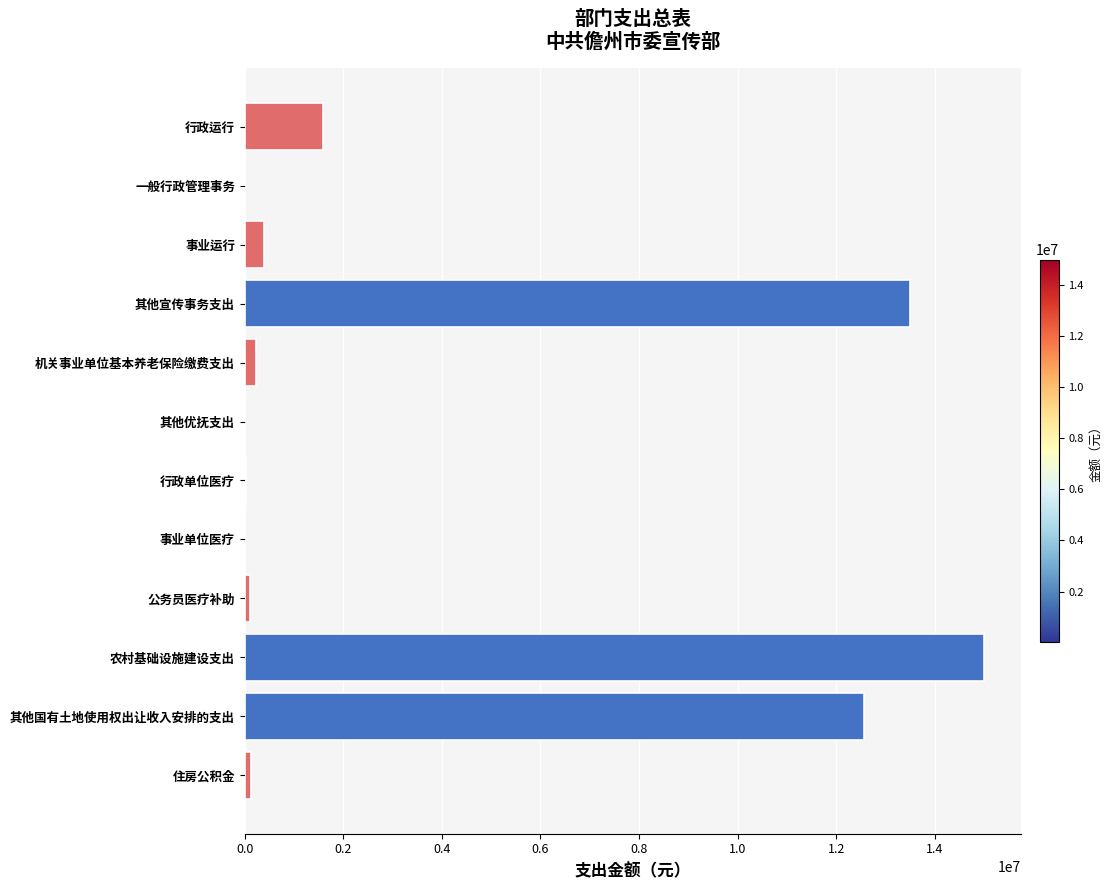

What is the sum of all values?

43577993.8